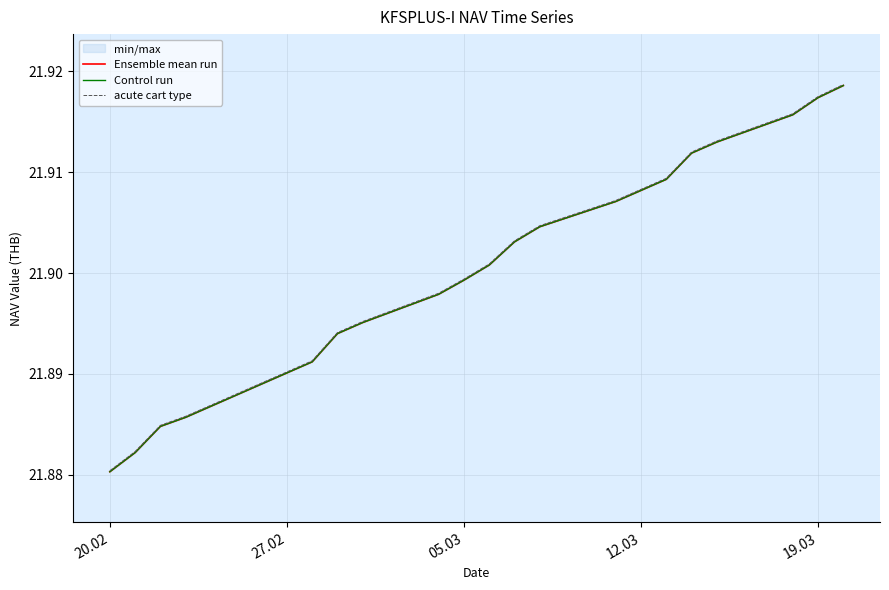

What is the sum of all Control run values?

459.9